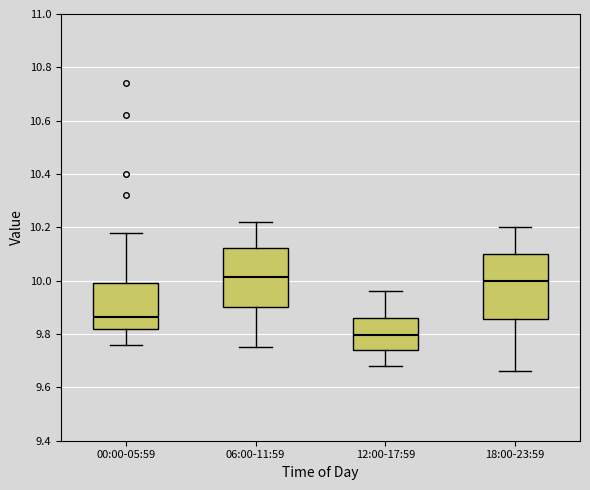

Where does the upper whisker of the box for 00:00-05:59 end on the y-axis? The values are not printed on the chart, so give them approximately, as read against the axis.

10.18